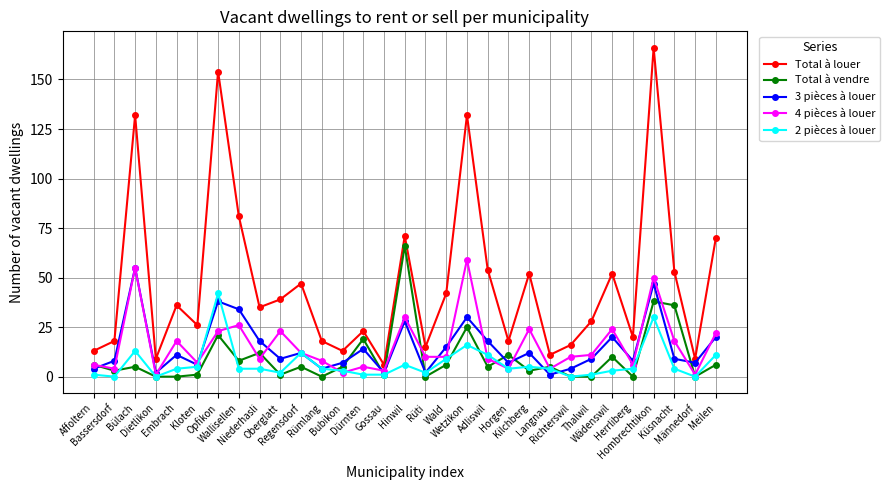

What is the label of the 22nd point from the left?

Kilchberg